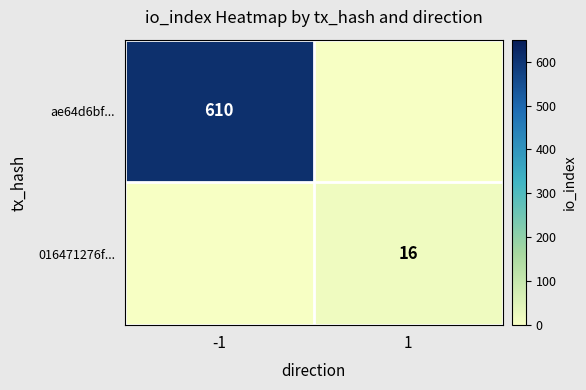

Between 1 and -1, which is larger?

-1